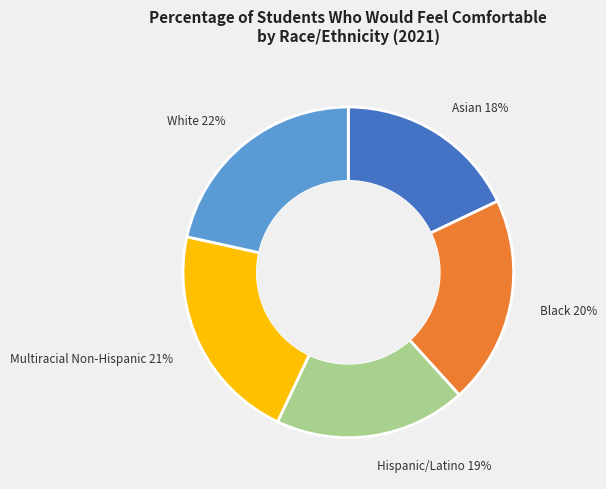

Which slice is the smallest?

Asian